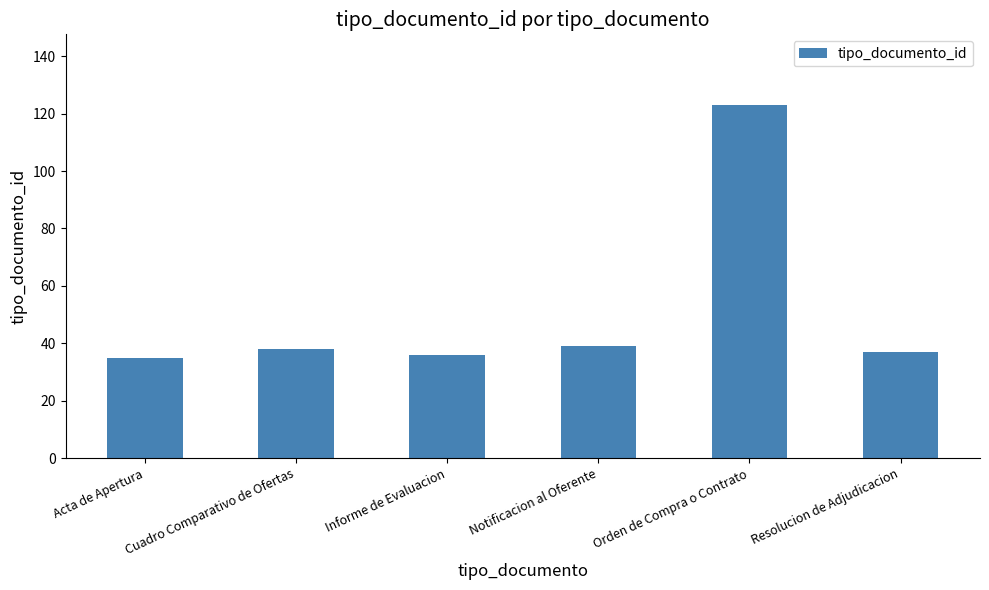

The chart shows a value of 49 at Orden de Compra o Contrato. True or false?

False